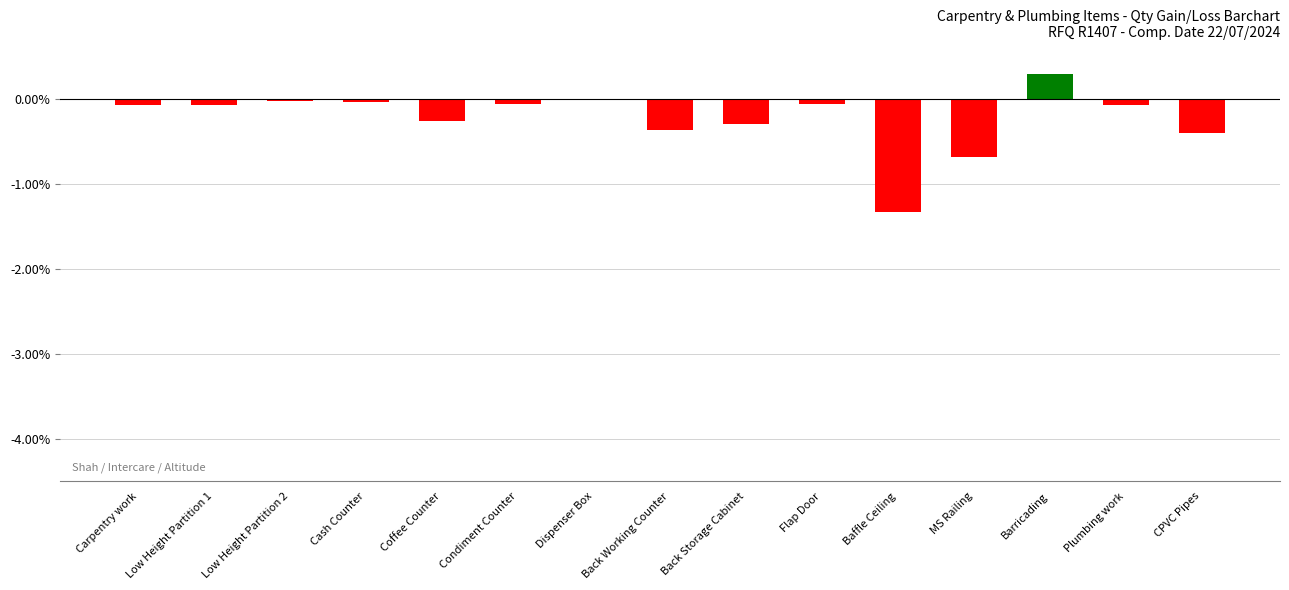

At which category does the chart reach its peak across all series?

Barricading